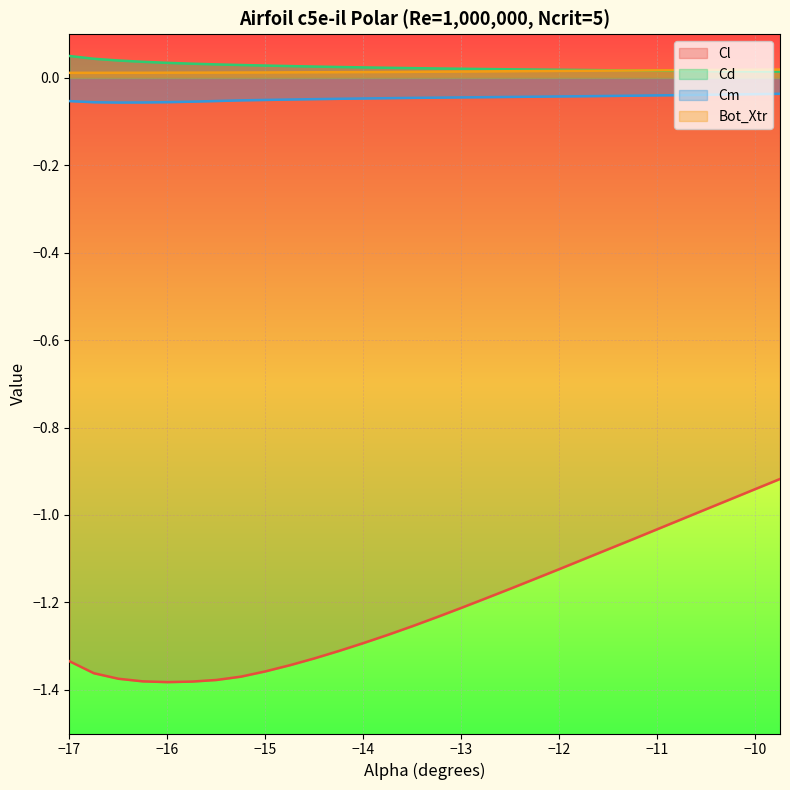

Which series has the widest spread of values?

Cl